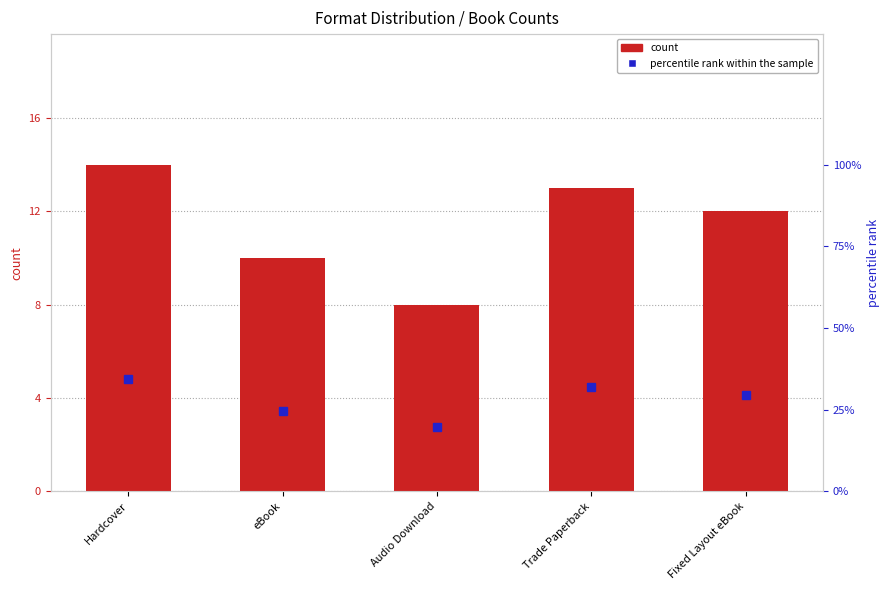

What is the difference between the values at eBook and Fixed Layout eBook?

2